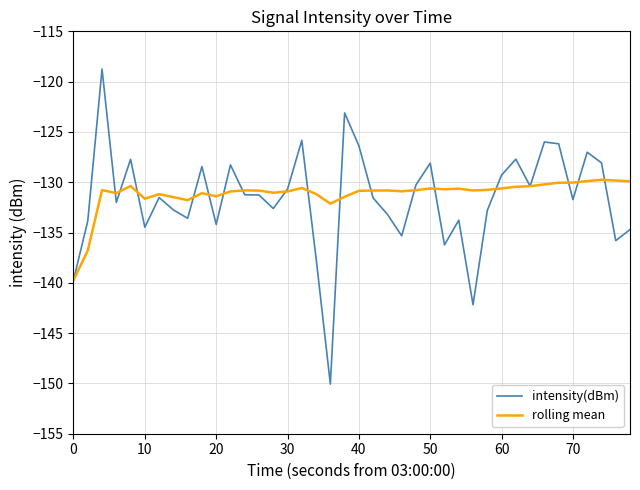

List the series in order of their peak value, lowest first.

rolling mean, intensity(dBm)